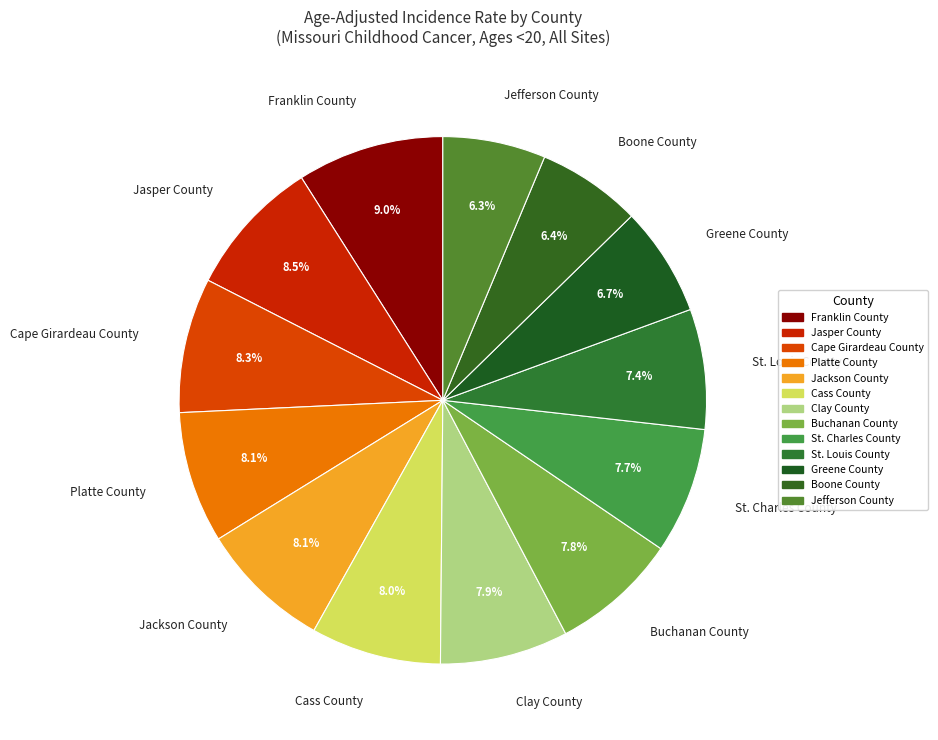

How much of the chart is everything except Jasper County?

91.5%